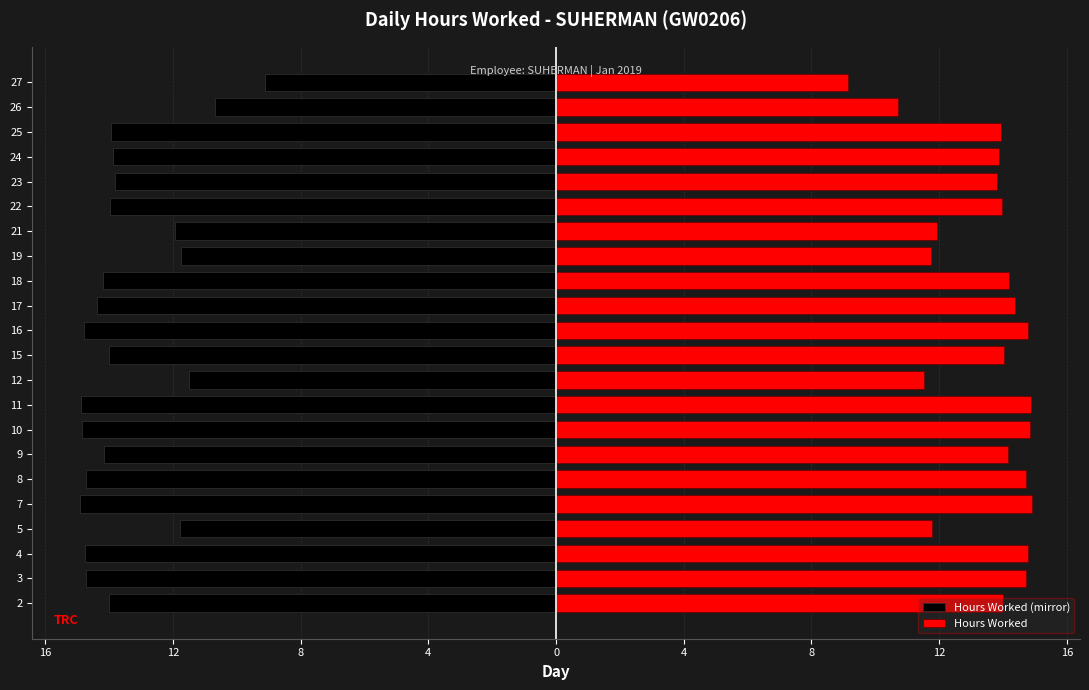

What is the difference between the second highest and minimum values in the Hours Worked series?

5.7